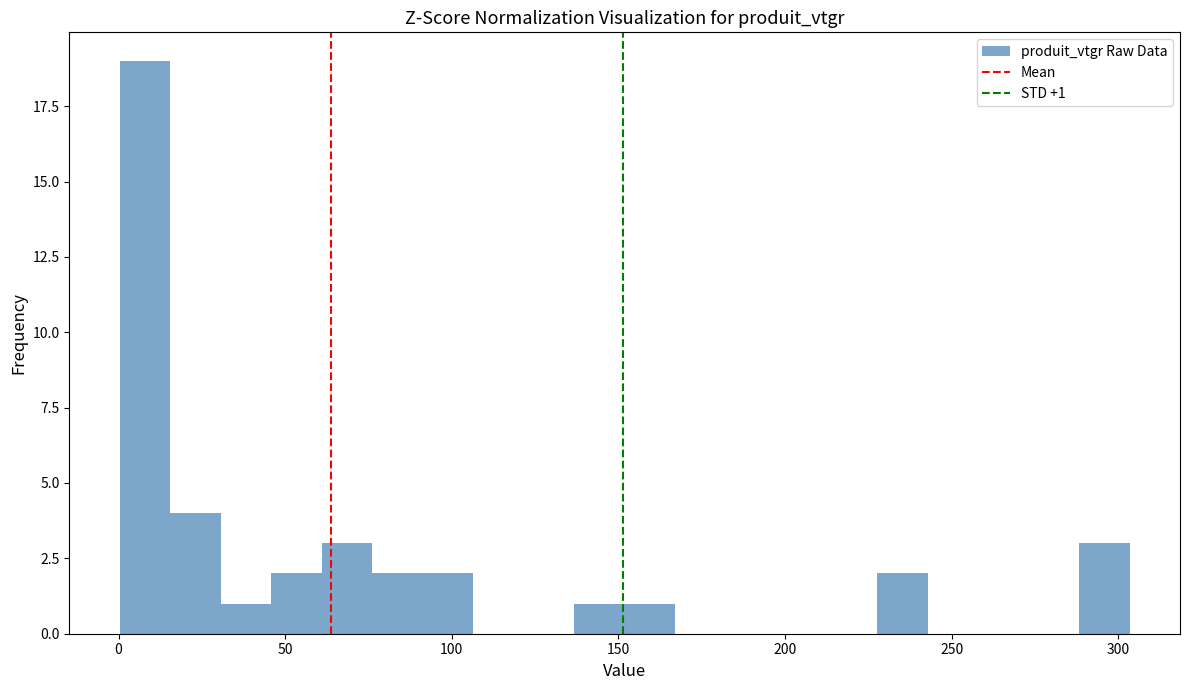

Read against the x-axis, roughly where is the centre of the tallest bar?

10